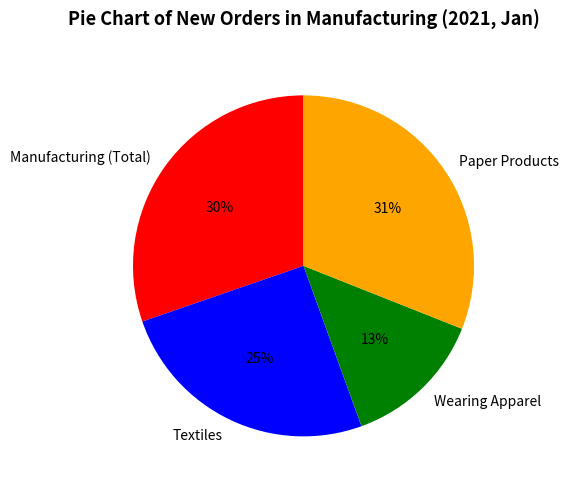

What is the ratio of the value at Wearing Apparel to the value at Textiles?

0.5